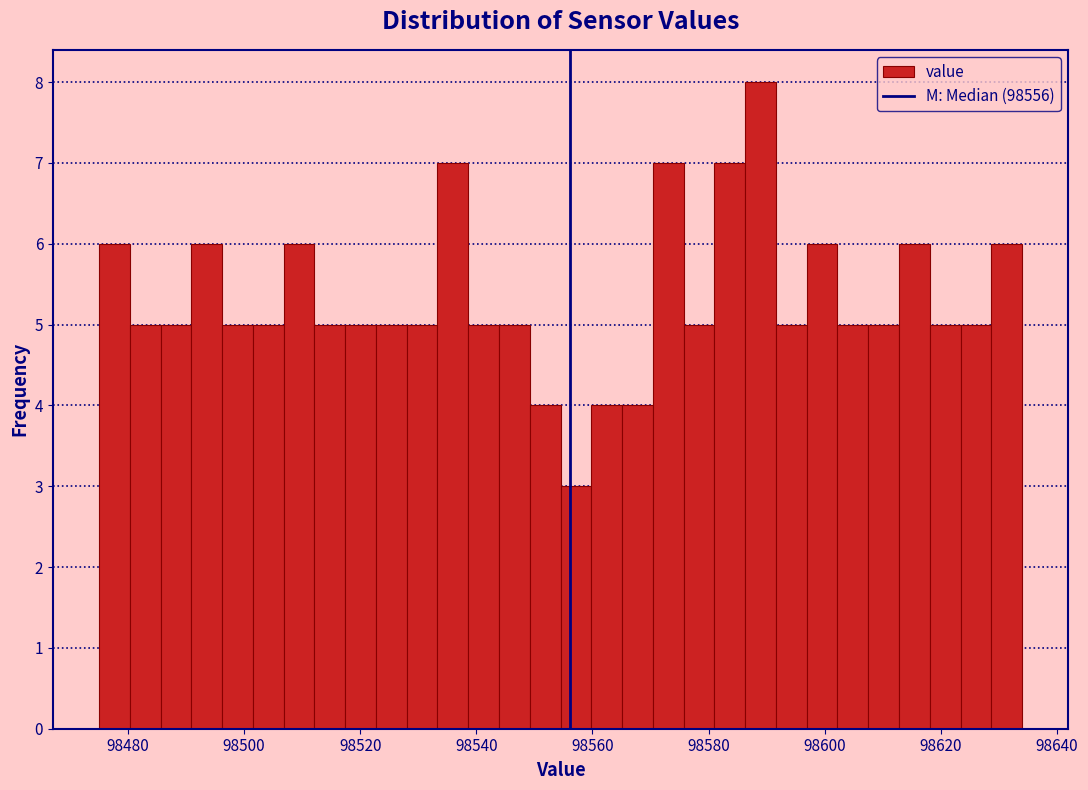

Read against the x-axis, roughly where is the centre of the tallest bar?

98588